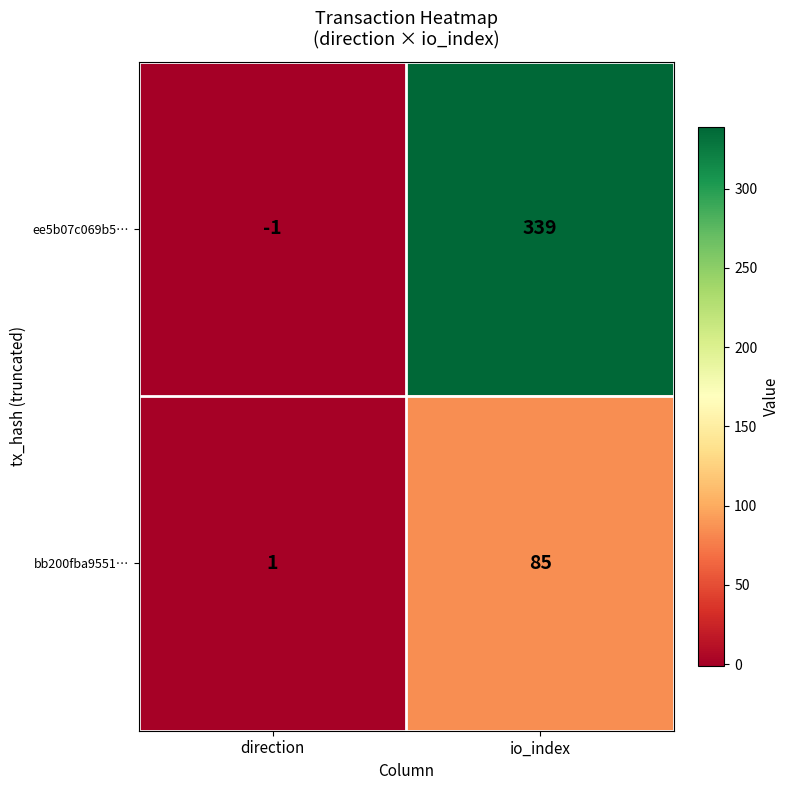

Which series has the largest total across all categories?

ee5b07c069b5…